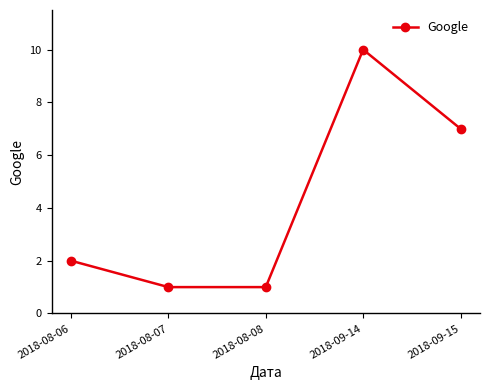

How many values are below 2?

2